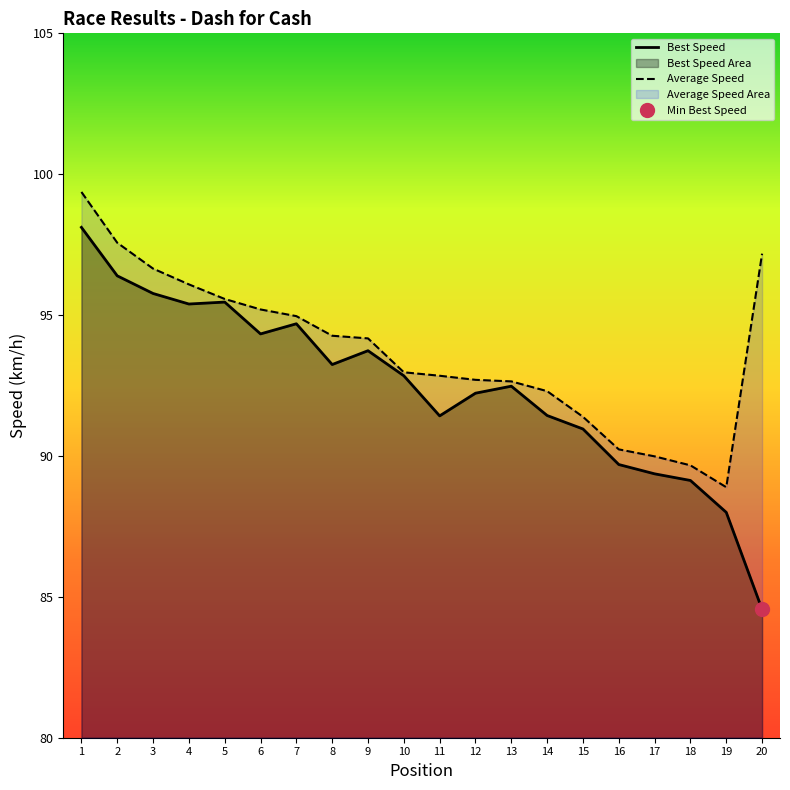

What is the maximum value for Average Speed?

99.4